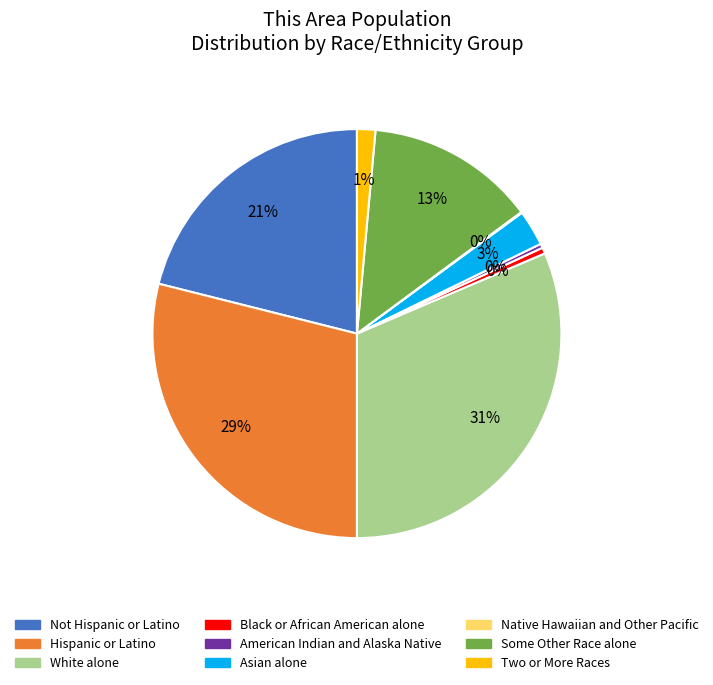

To the nearest percent, what is the average slice percentage?

11%